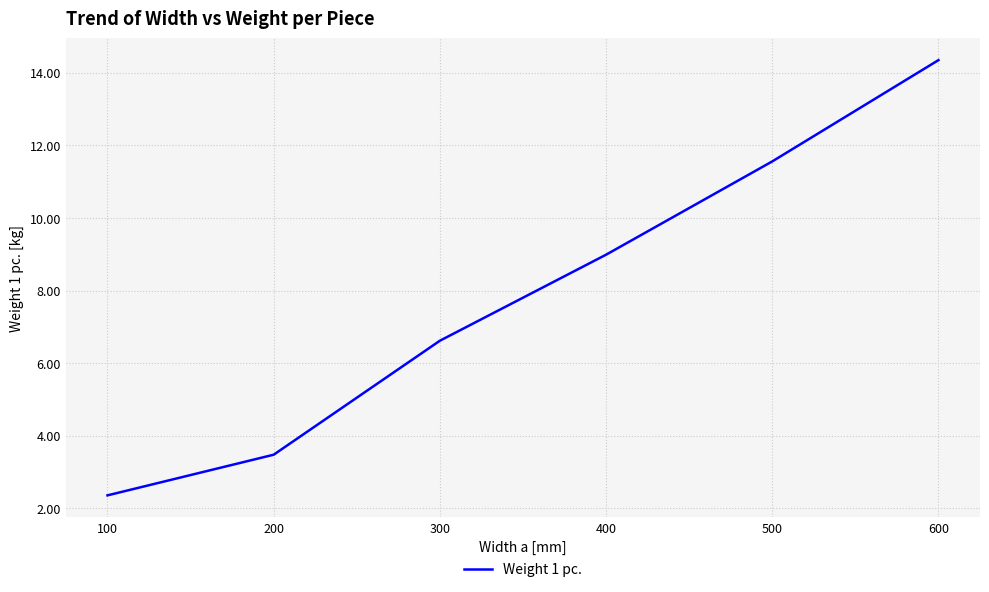

Rank the categories by value from lowest to highest.

100, 200, 300, 400, 500, 600